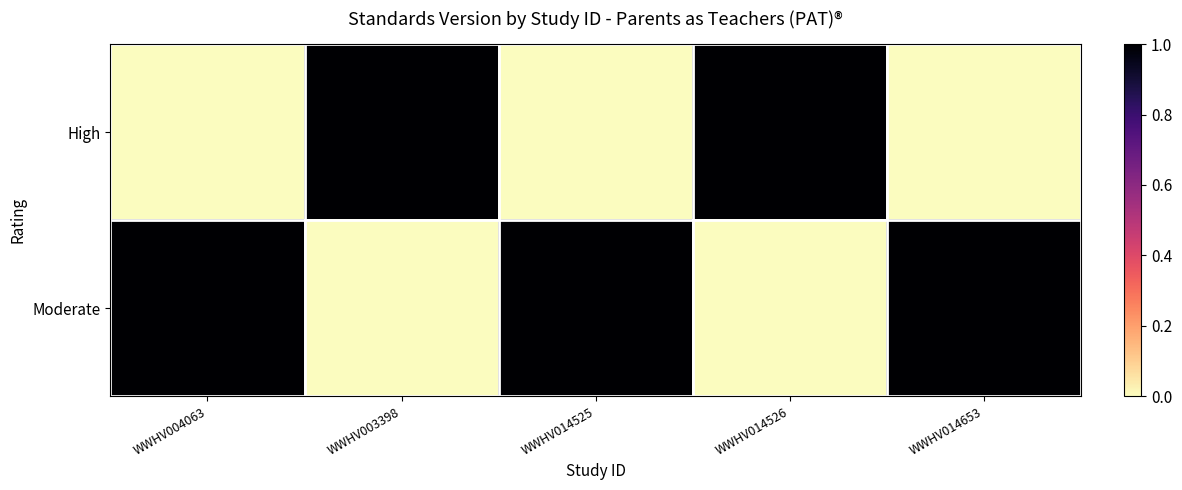

List the series in order of their overall mean, lowest first.

High, Moderate